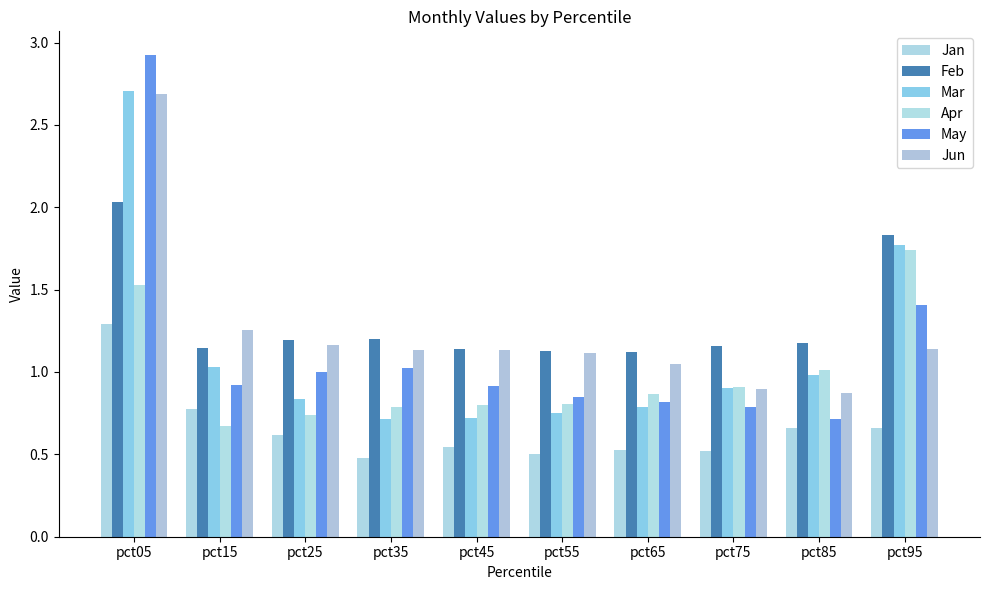

True or false: Feb has a value of 2.0 at pct75.

False